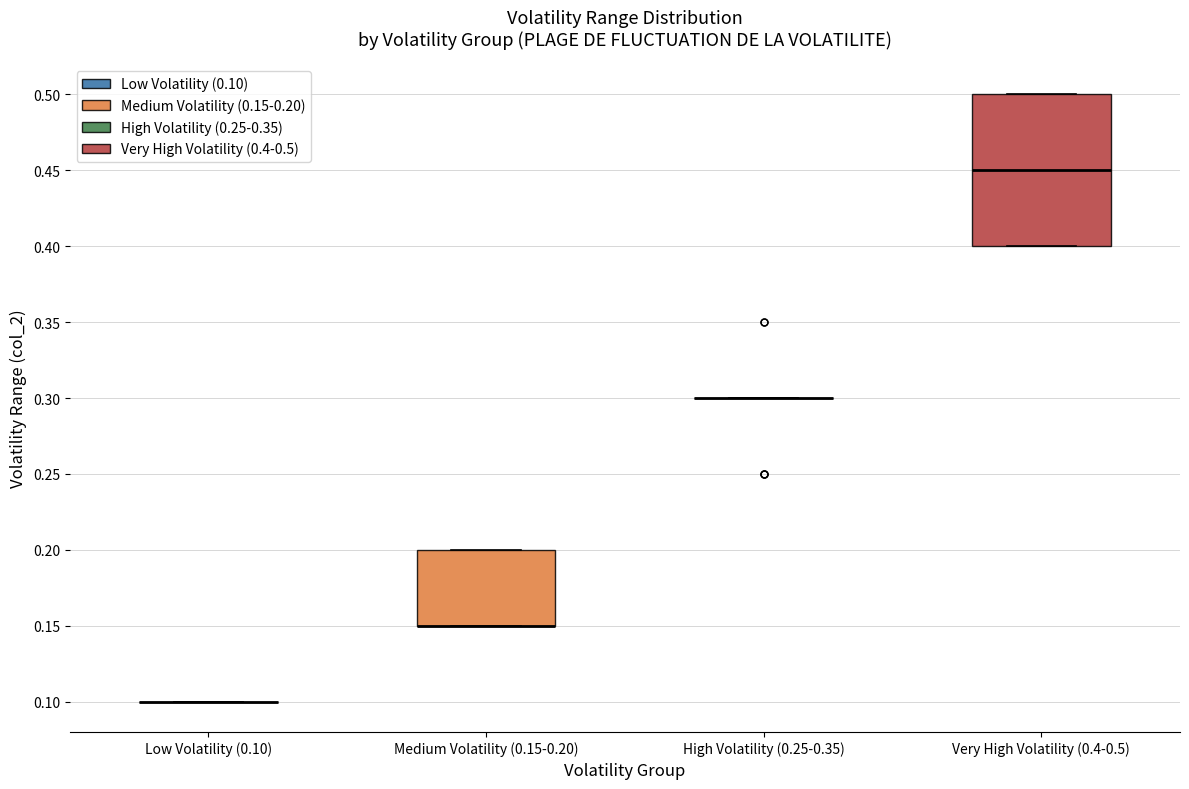

Reading left to right, read every box against the y-axis: the position of its median line, the range the box covers, and the ends of its whiskers. The values are not printed on the chart, so give them approximately, as read against the axis.

Low Volatility (0.10): box collapsed to a line at 0.10, whiskers 0.10 to 0.10
Medium Volatility (0.15-0.20): median 0.15 (drawn on the box's lower edge), box 0.15 to 0.20, whiskers 0.15 to 0.20
High Volatility (0.25-0.35): box collapsed to a line at 0.30, whiskers 0.30 to 0.30
Very High Volatility (0.4-0.5): median 0.45, box 0.40 to 0.50, whiskers 0.40 to 0.50